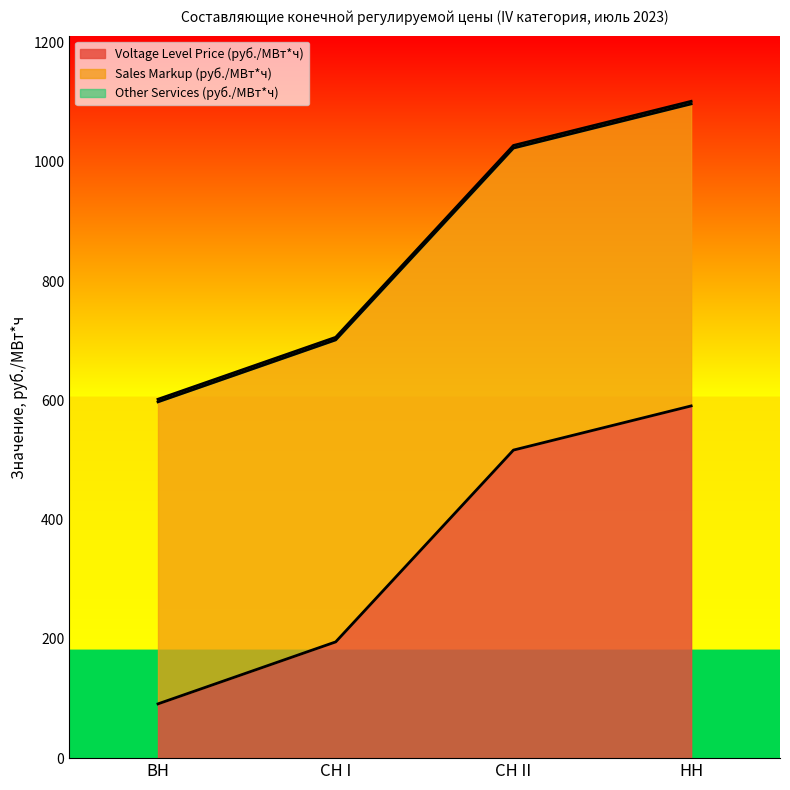

List the series in order of their peak value, lowest first.

Other Services (руб./МВт*ч), Sales Markup (руб./МВт*ч), Voltage Level Price (руб./МВт*ч)